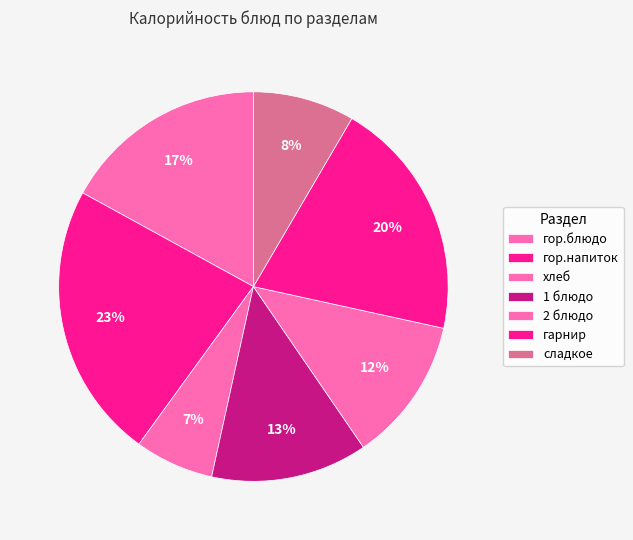

To the nearest percent, what is the combined percentage of сладкое and хлеб?

15%